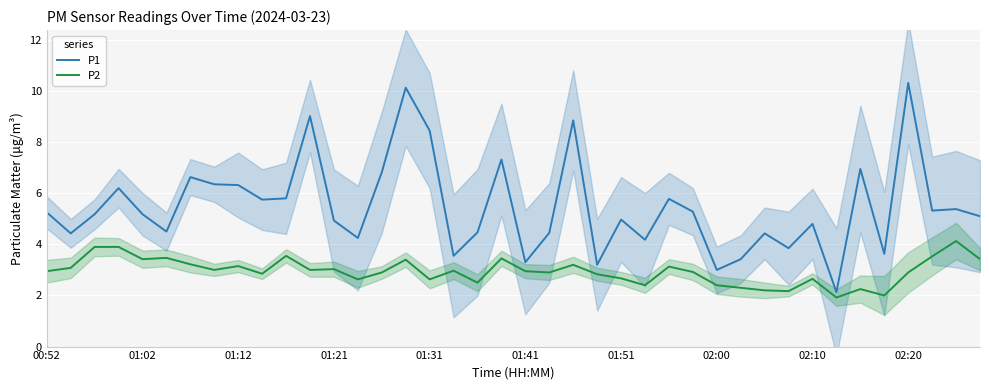

Which series has the largest total across all categories?

P1